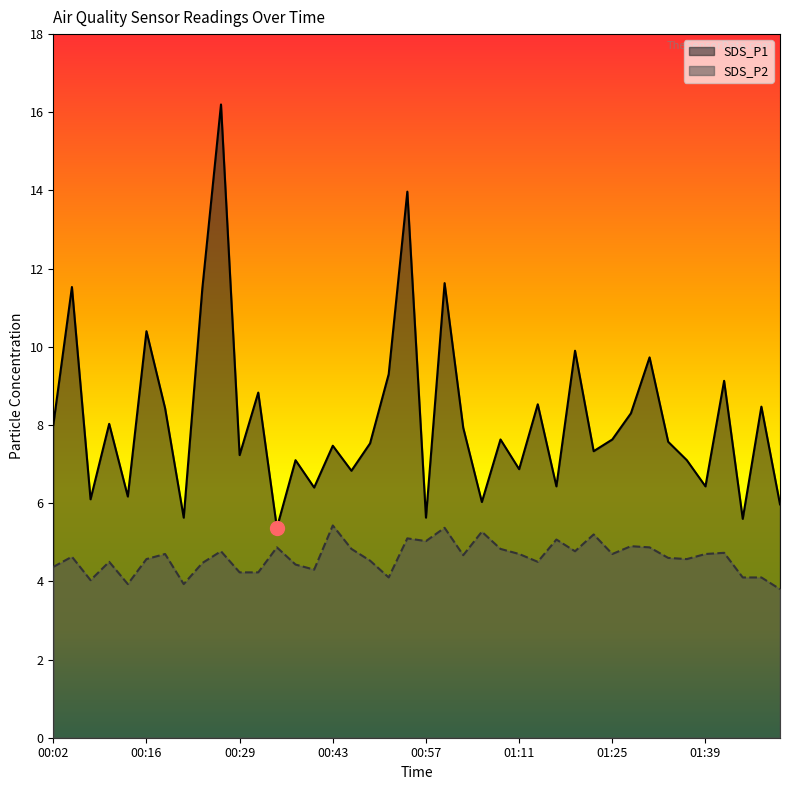

Is it true that SDS_P1 equals 8.1 at 01:50?

False